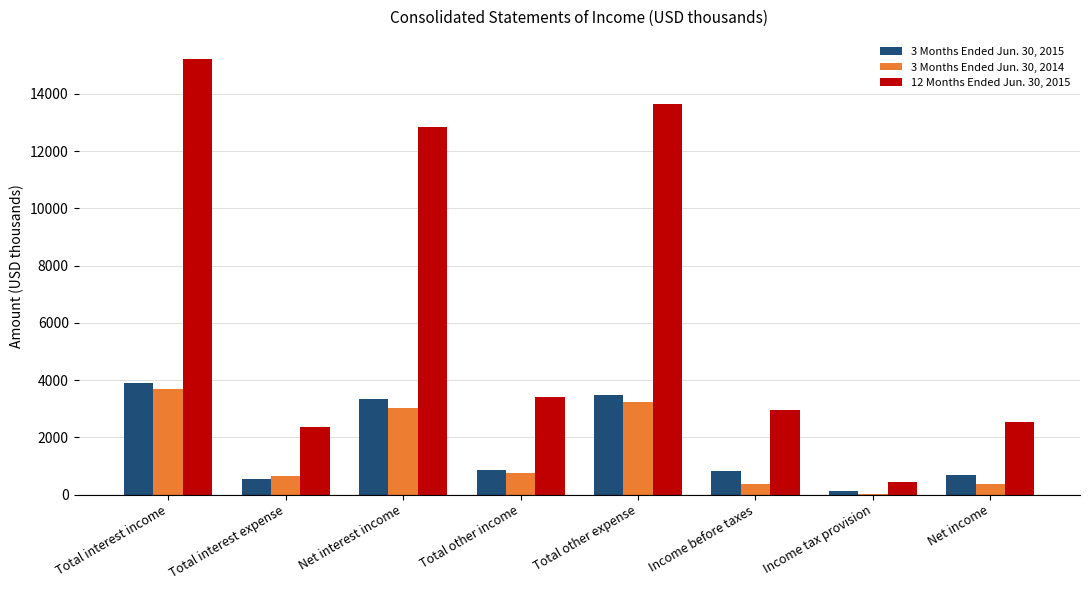

Which series has the largest total across all categories?

12 Months Ended Jun. 30, 2015